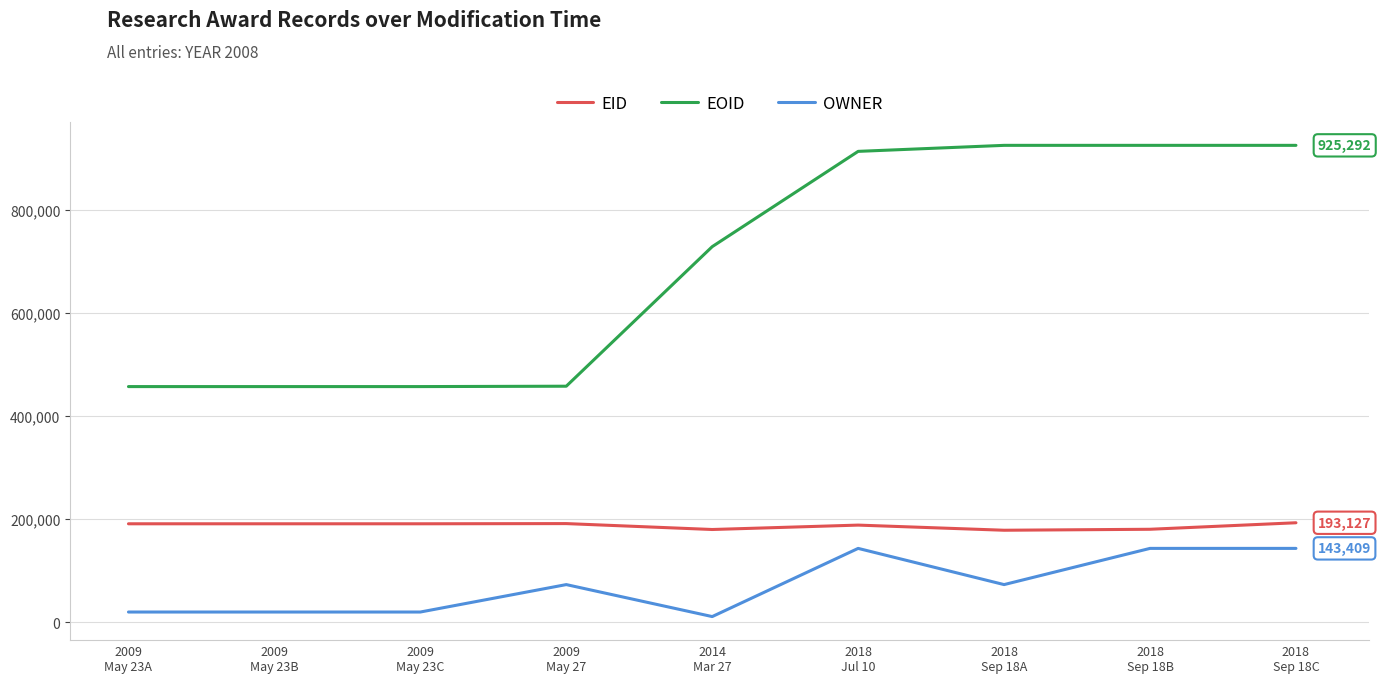

True or false: EOID and OWNER cross at least once.

False